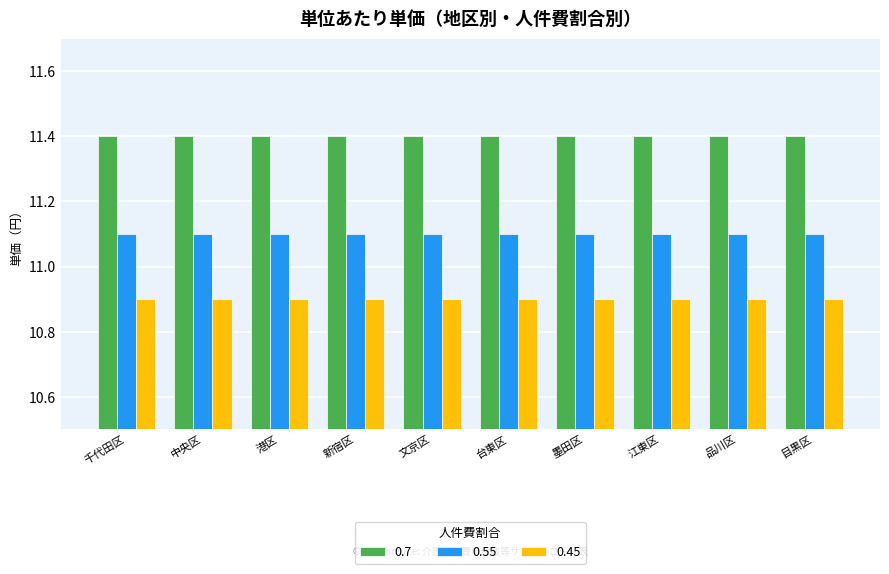

Is it true that 0.55 equals 3.1 at 目黒区?

False